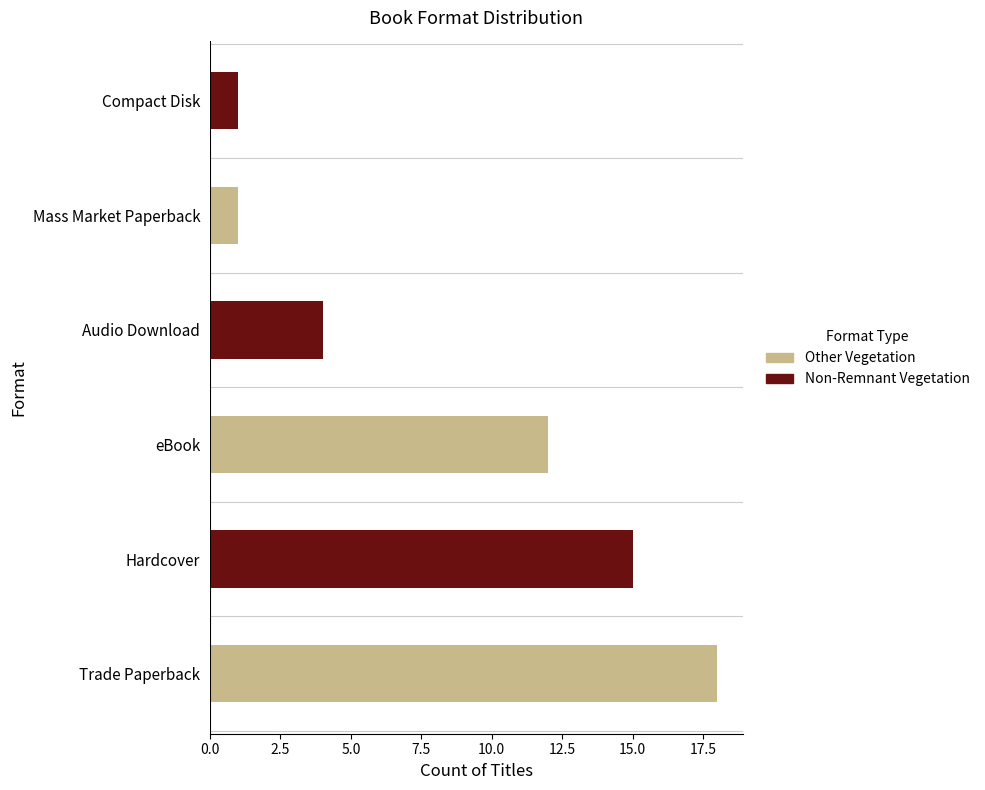

What is the difference between the Non-Remnant Vegetation values at Mass Market Paperback and Trade Paperback?

14